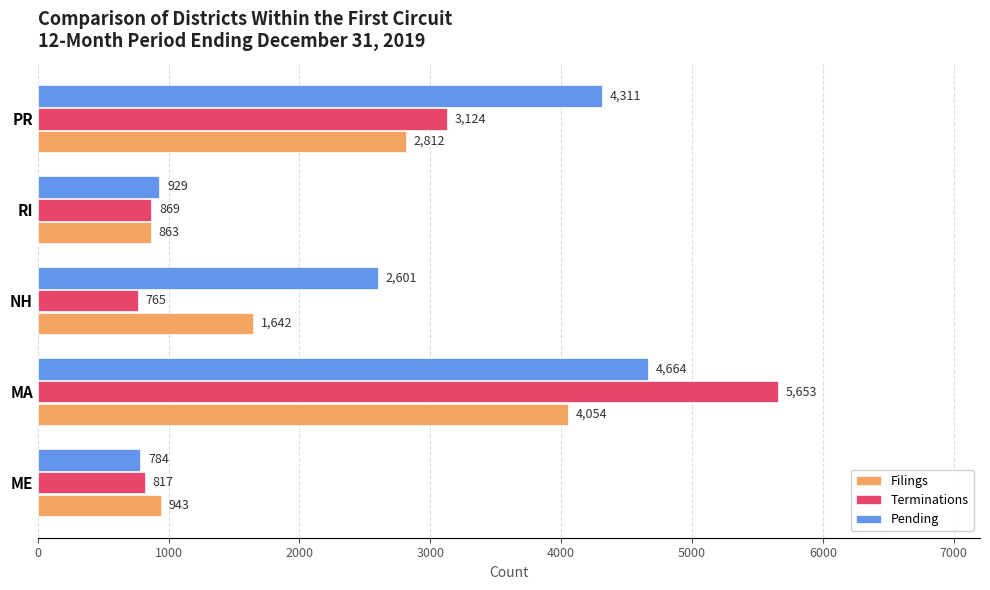

Which series has the largest range (max minus min)?

Terminations